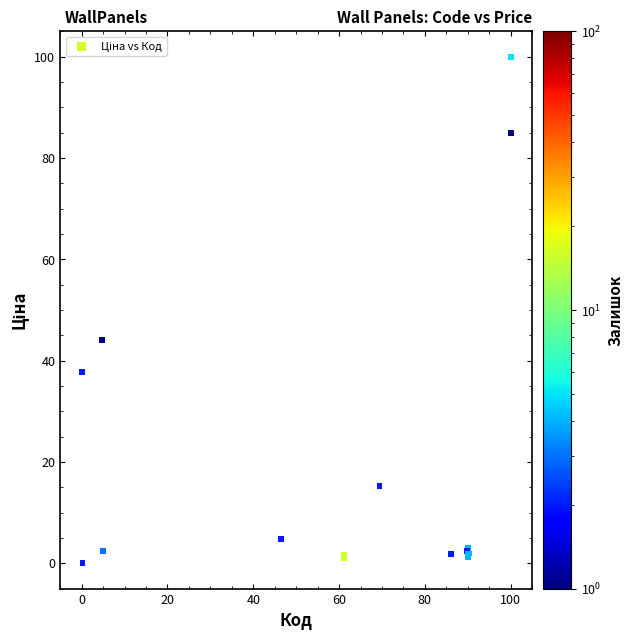

What Y value in the scatter plot is closest to 50?

44.0